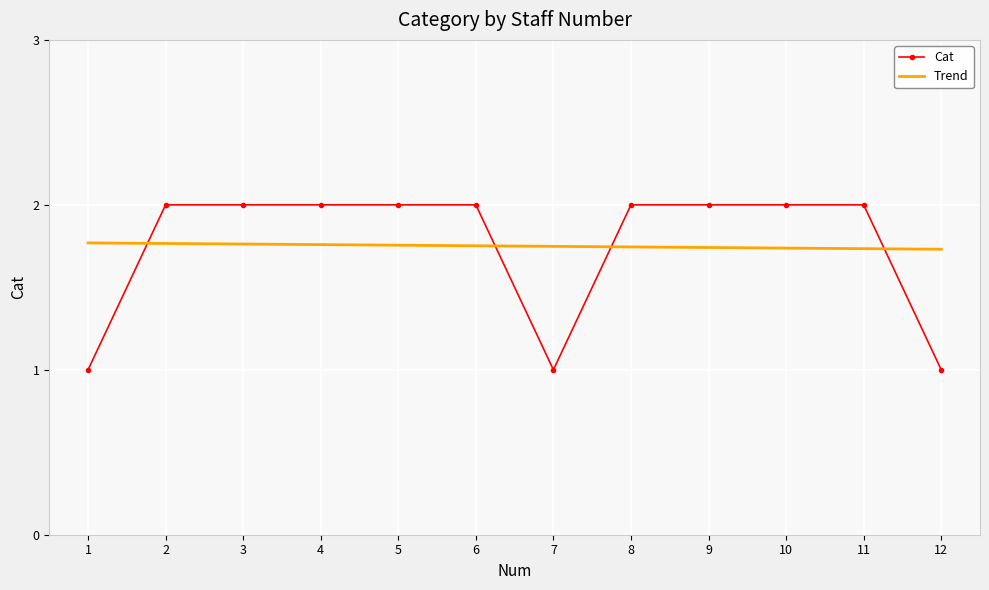

After their last crossing, which series has the higher values: Trend or Cat?

Trend